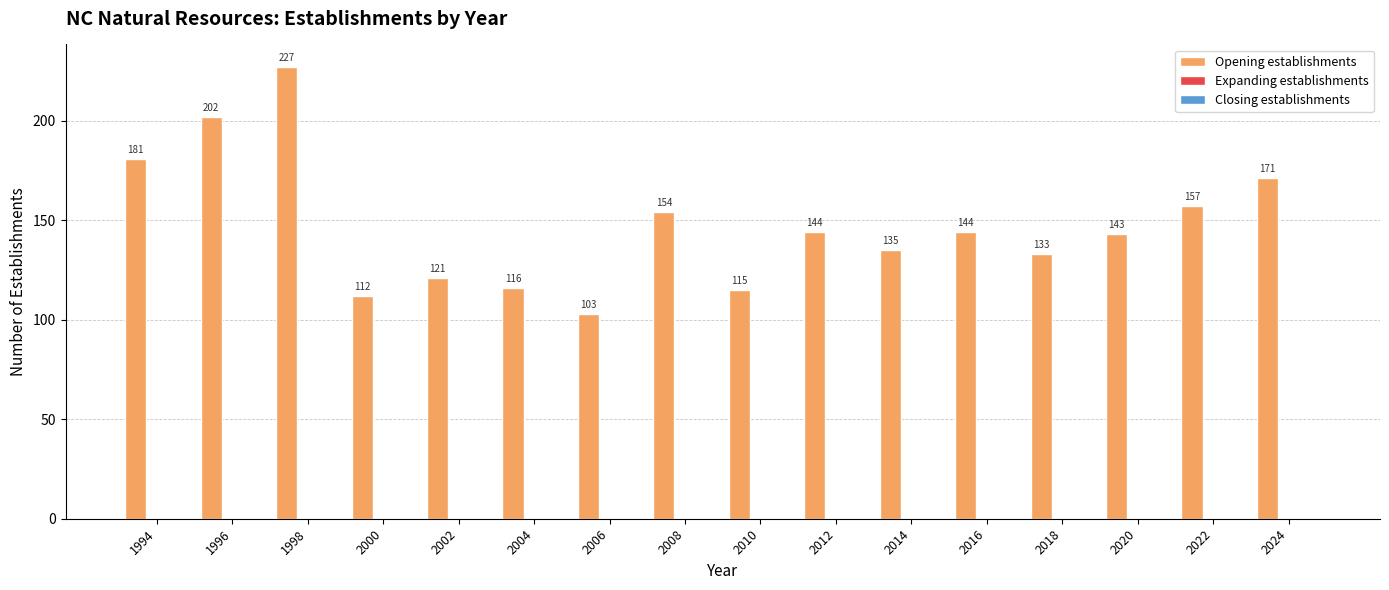

What is the value of the 16th bar from the left?

171